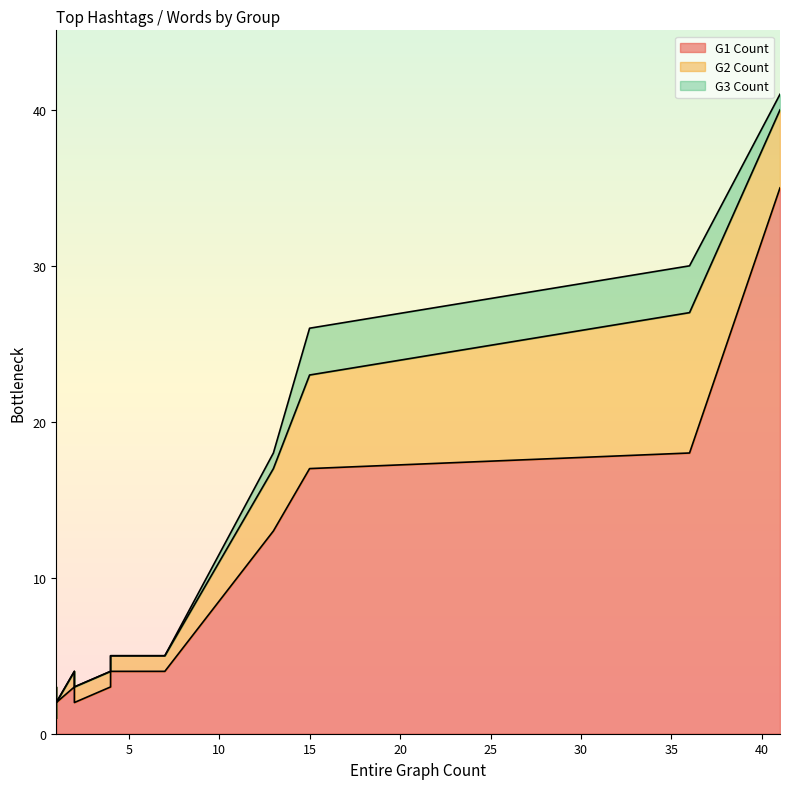

Rank the series at 36 from lowest to highest value.

G3 Count, G2 Count, G1 Count